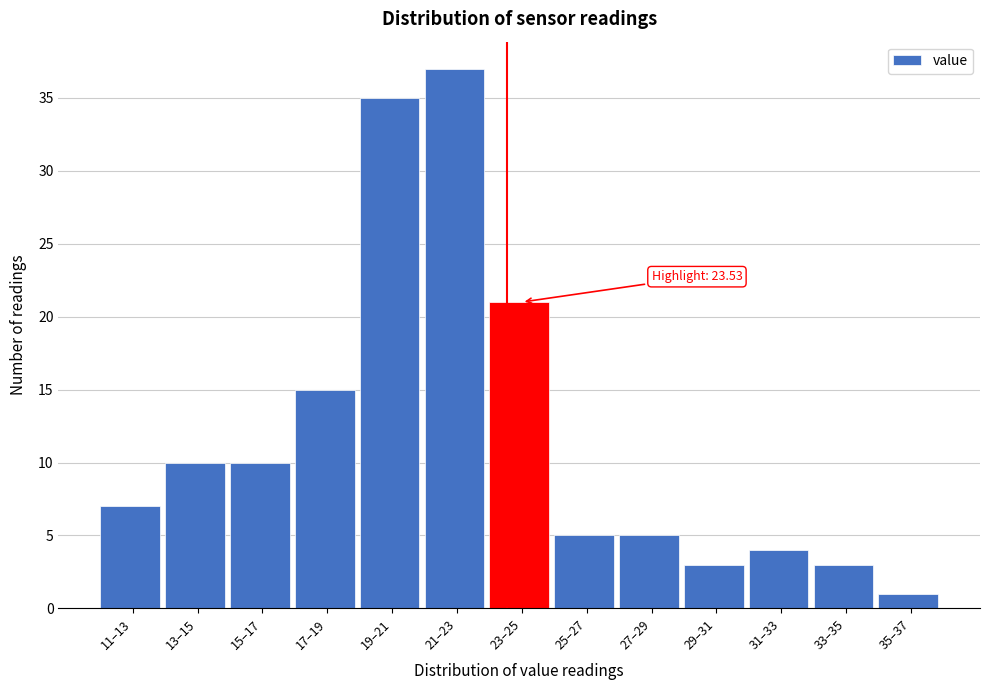

Reading left to right, extract all data points from this chart.

11–13=7	13–15=10	15–17=10	17–19=15	19–21=35	21–23=37	23–25=21	25–27=5	27–29=5	29–31=3	31–33=4	33–35=3	35–37=1